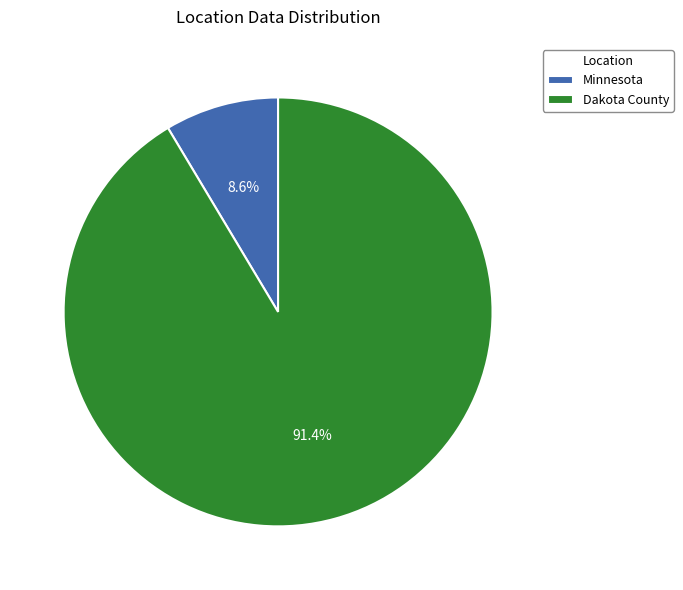

Which category has the smallest portion of the pie?

Minnesota